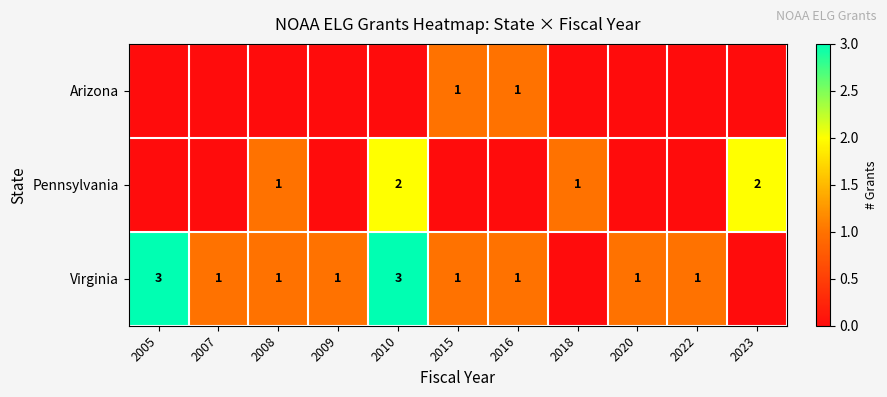

Is it true that Virginia equals 3 at 2010?

True